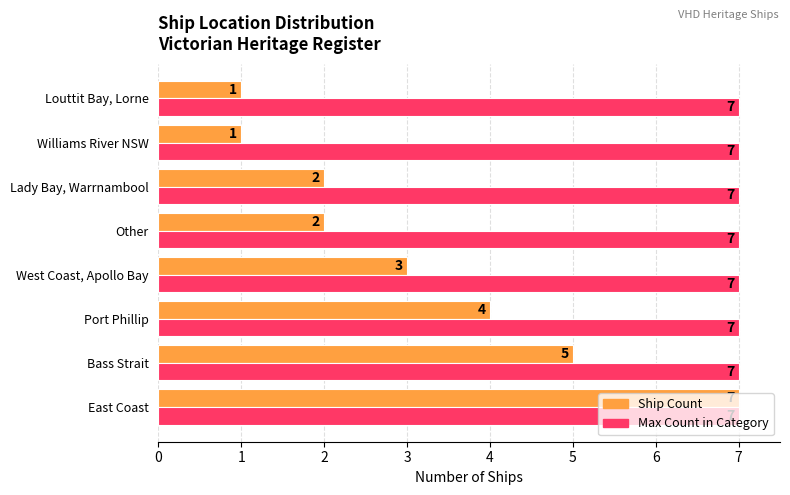

Which series changed the most between Lady Bay, Warrnambool and Williams River NSW?

Ship Count